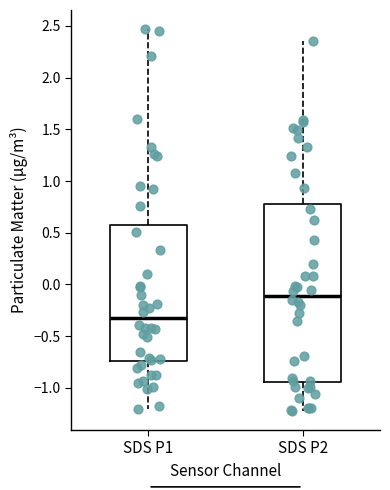

Reading left to right, read every box against the y-axis: the position of its median line, the range the box covers, and the ends of its whiskers. The values are not printed on the chart, so give them approximately, as read against the axis.

SDS P1: median -0.35, box -0.75 to 0.55, whiskers -1.20 to 2.45
SDS P2: median -0.10, box -0.95 to 0.80, whiskers -1.20 to 2.35